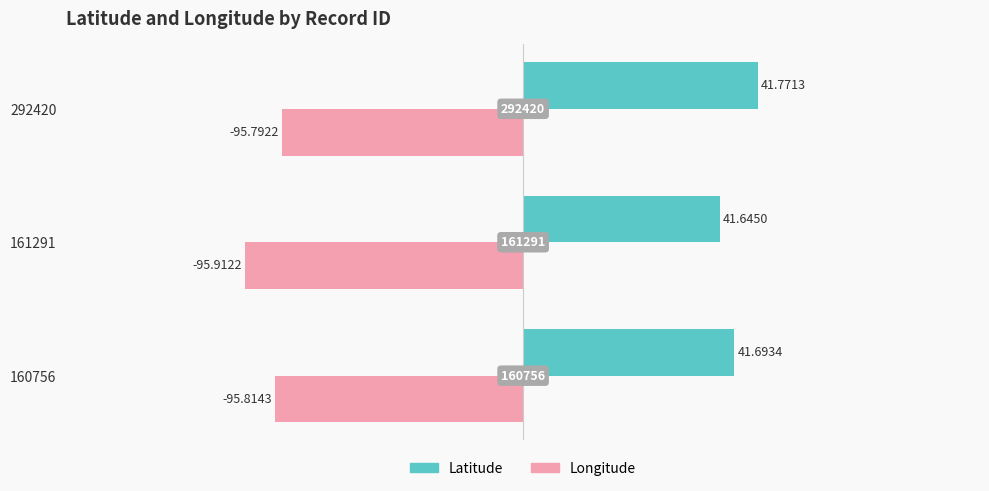

What are all the series names shown in the legend?

Latitude, Longitude